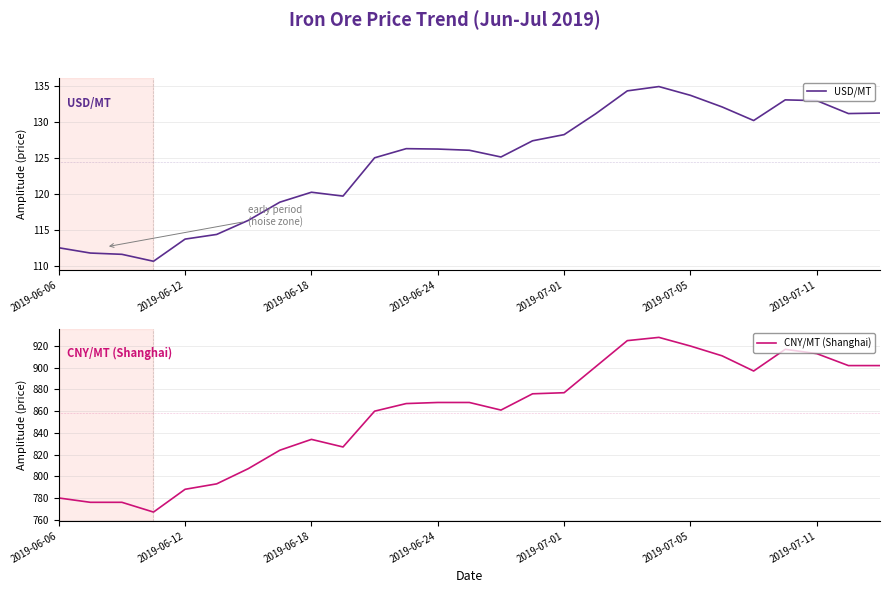

What position from the left is 2019-06-06?

1